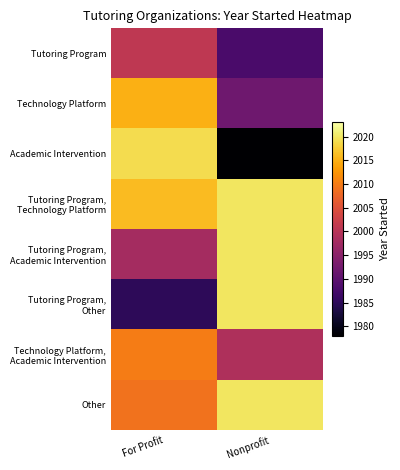

List the series in order of their peak value, lowest first.

Tutoring Program, Technology Platform, Academic Intervention, Technology Platform, Academic Intervention, Tutoring Program, Technology Platform, Tutoring Program, Academic Intervention, Tutoring Program, Other, Other